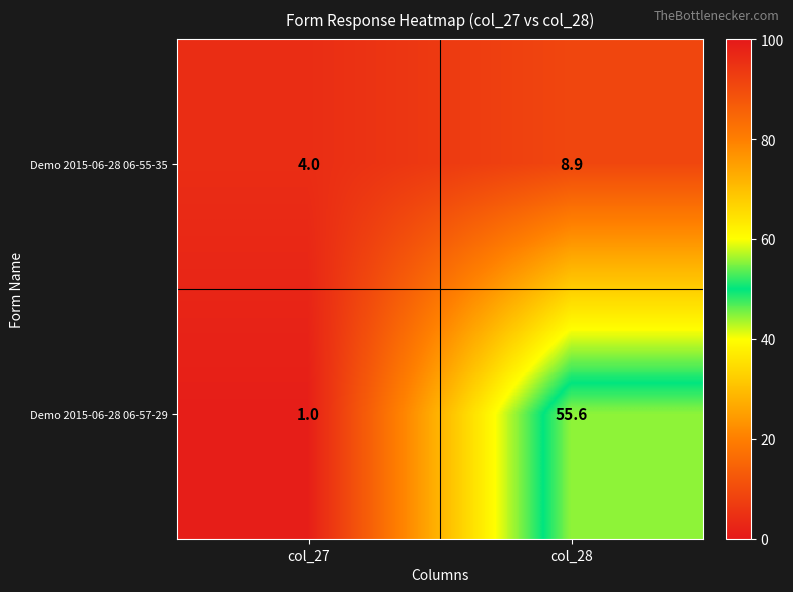

What is the minimum value shown in the chart?

1.0